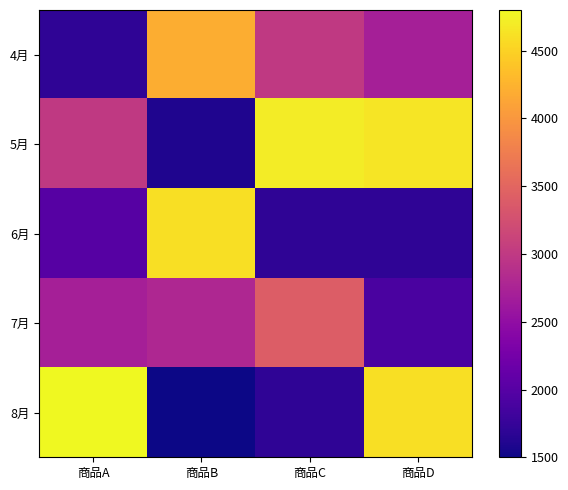

What is the difference between the highest and lowest values at 商品B?

3100